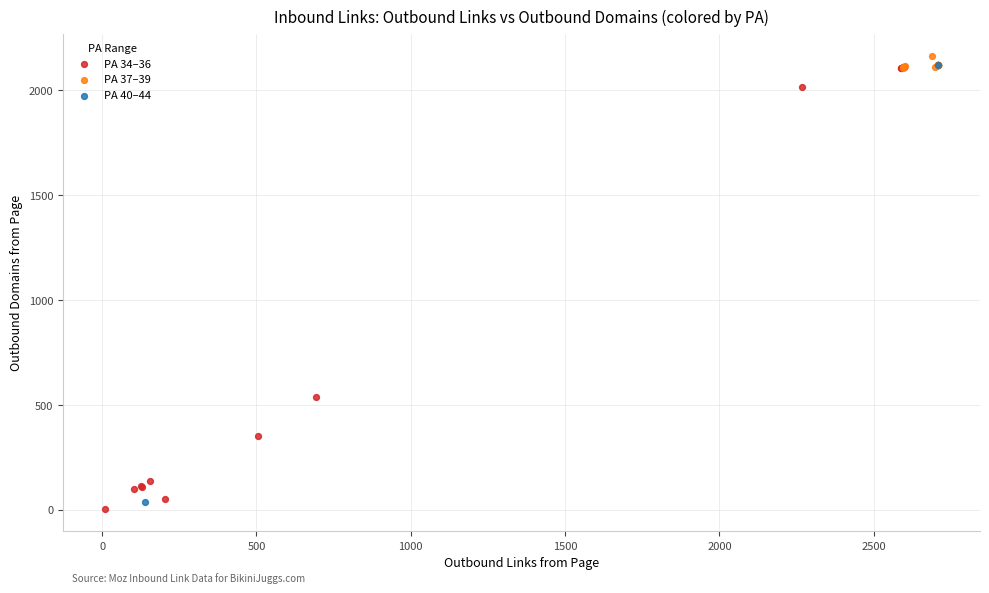

Which series has the widest spread of Y values?

PA 34–36